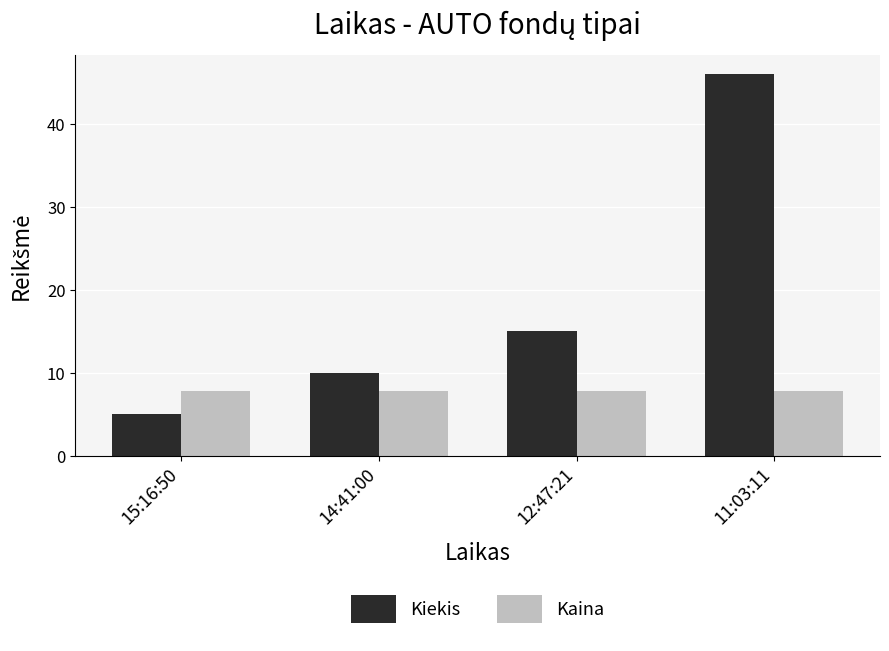

Which category has the lowest value in the Kiekis series?

15:16:50